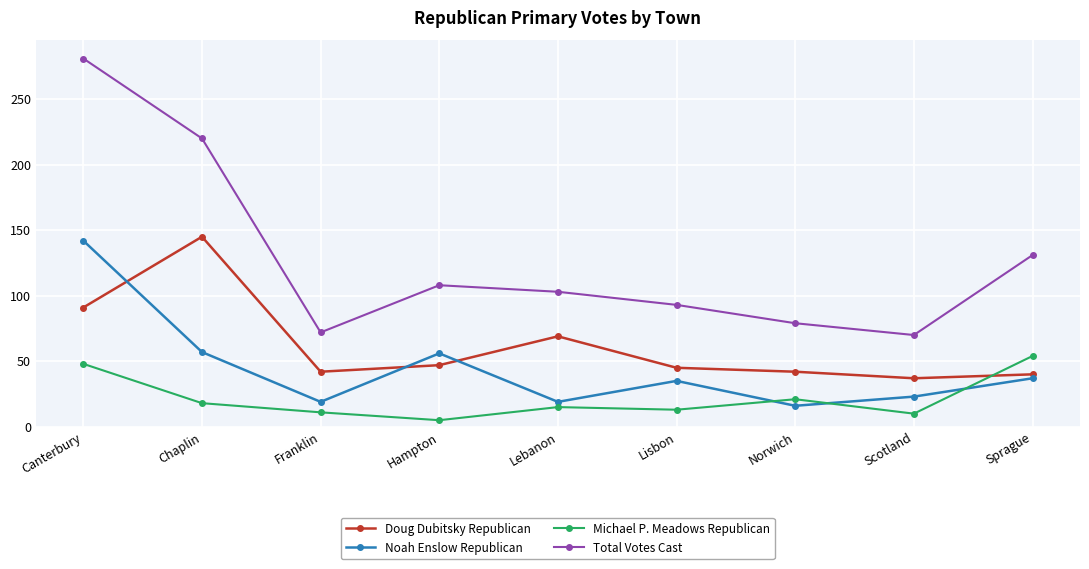

How many values in the Michael P. Meadows Republican series are below 15?

4